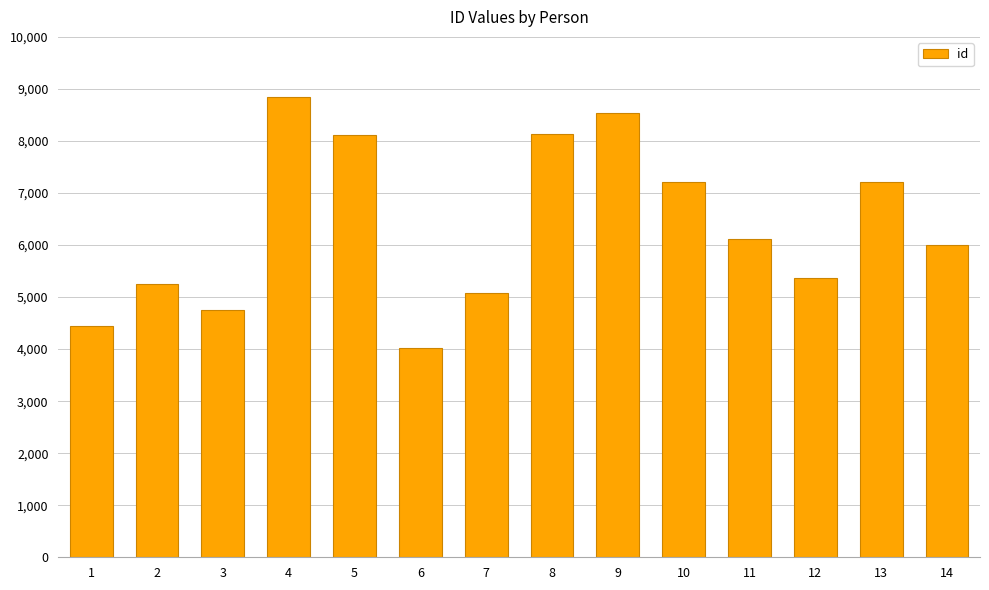

Approximately how many times larger is the value at 10 compared to 13?

1.0